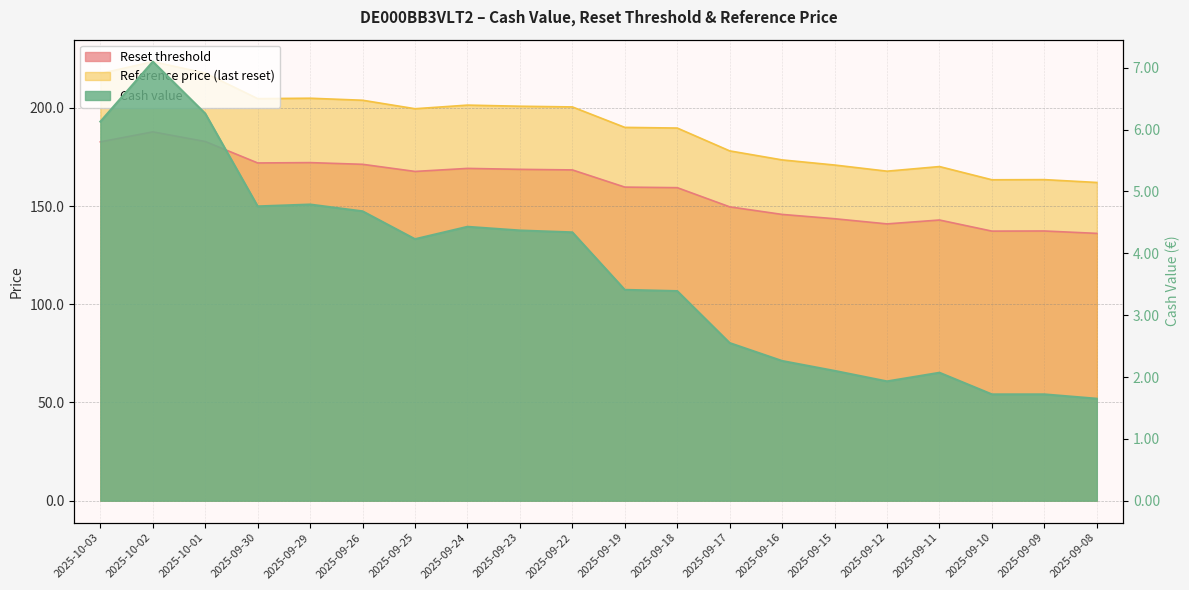

In Cash value, how many points are lower than both neighbors (excluding endpoints)?

3